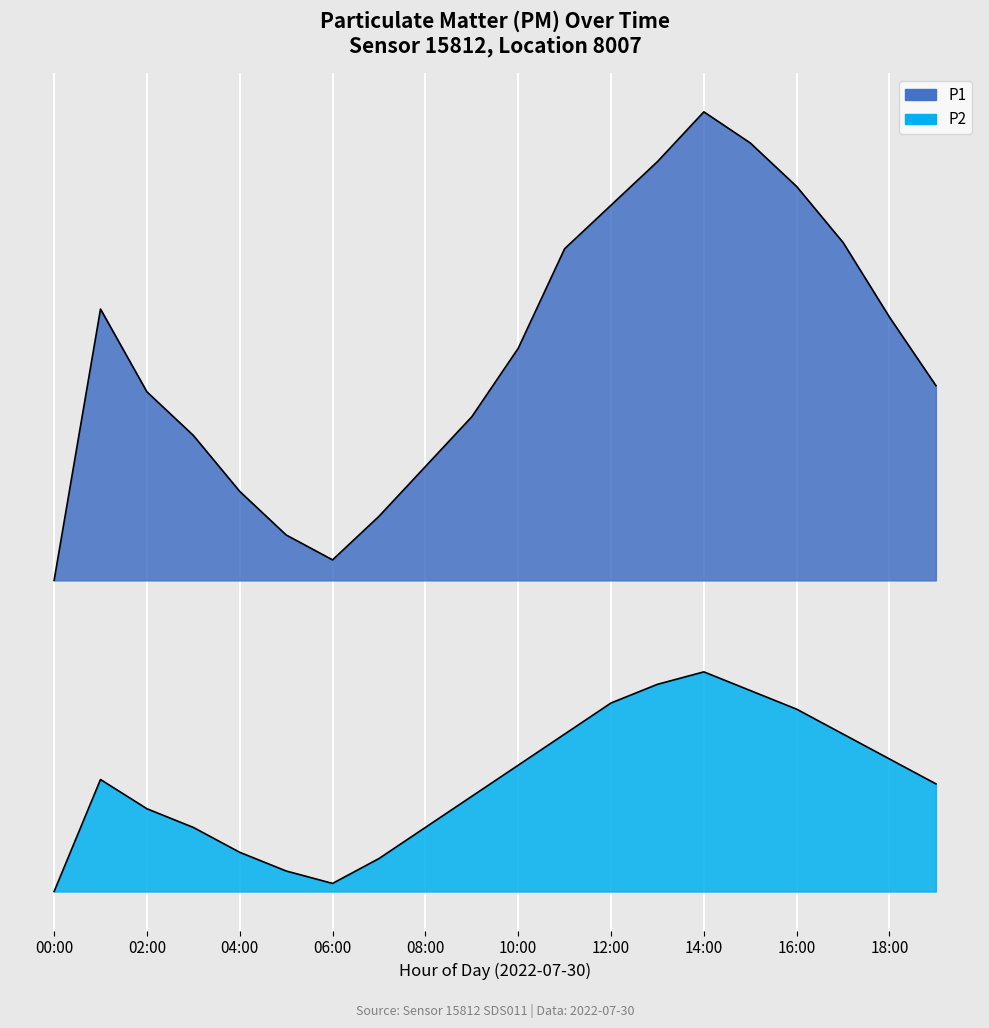

At which category does the chart reach its minimum across all series?

00:00